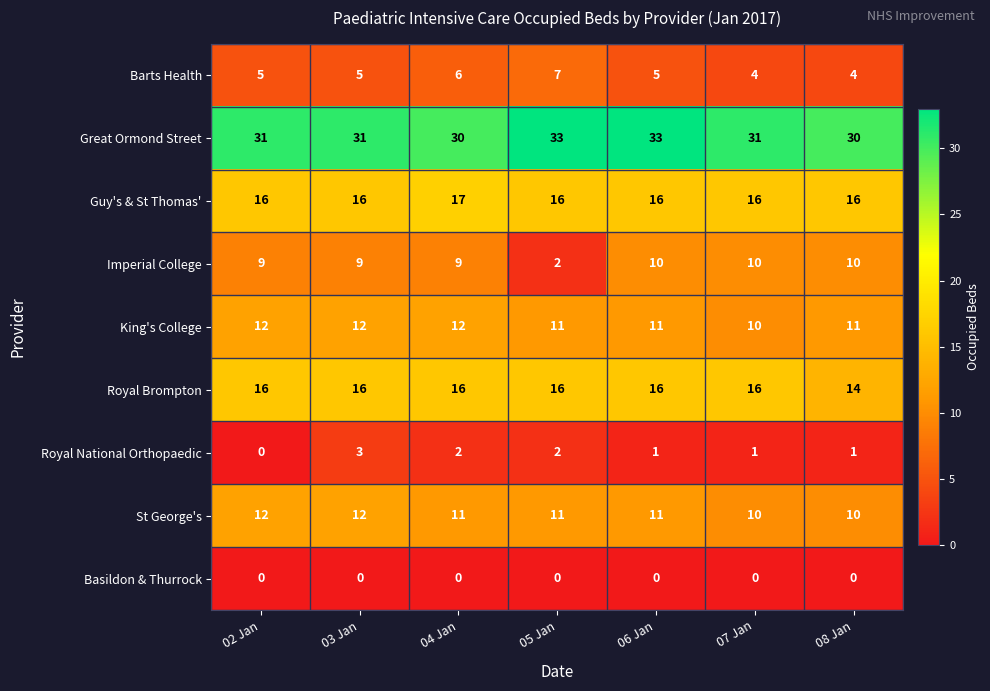

Is it true that St George's equals 10 at 07 Jan?

True